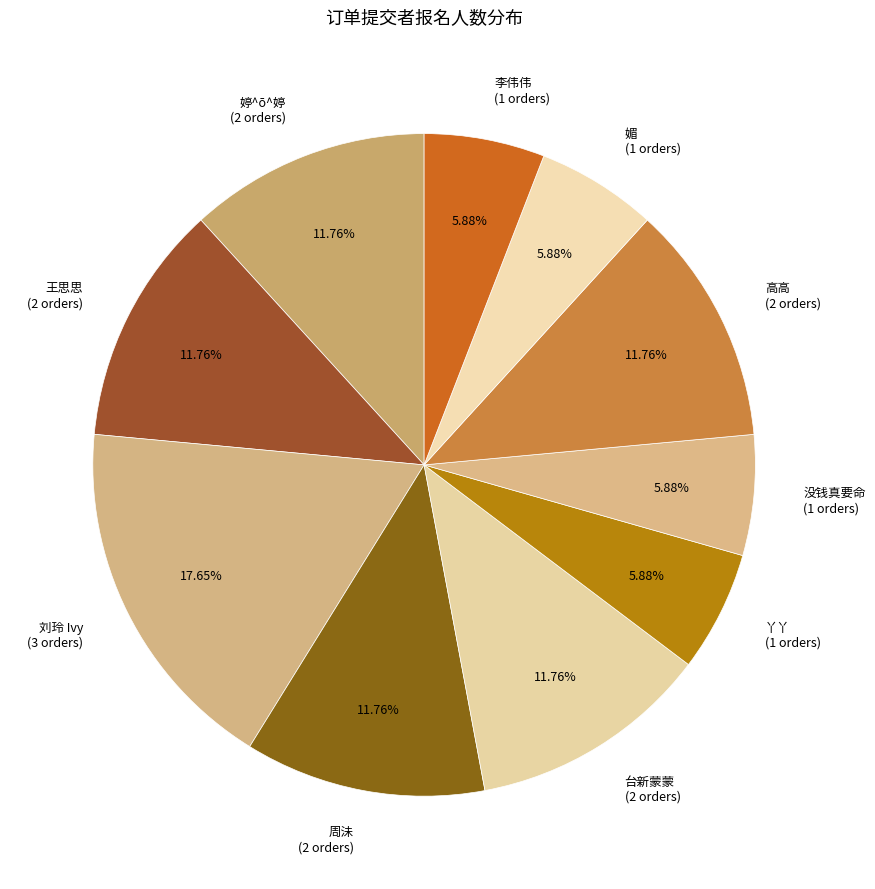

What is the total percentage of 高高 and 周沬?

23.5%